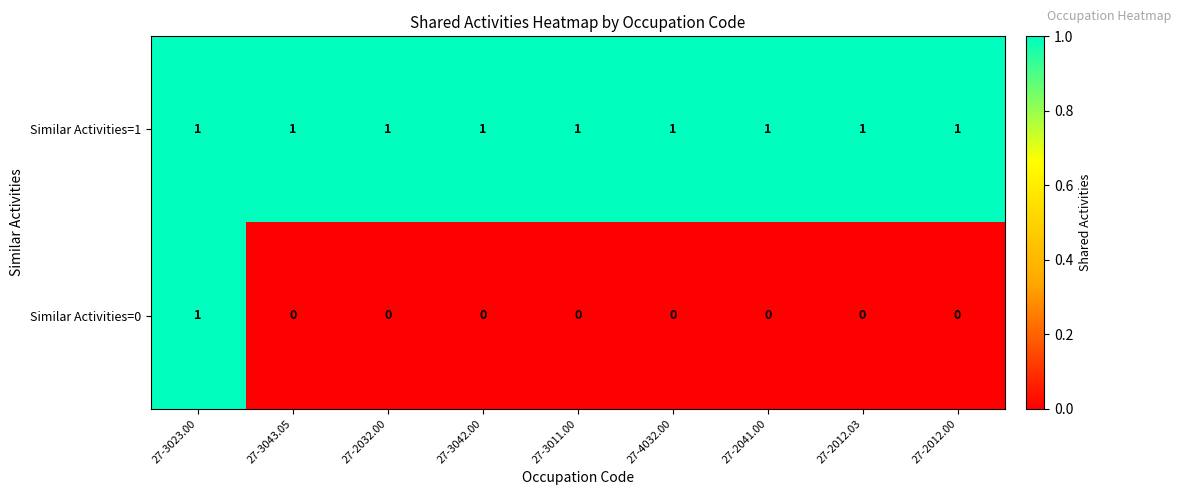

Reading left to right, list all the values displayed in this chart.

Similar Activities=1: 27-3023.00=1	27-3043.05=1	27-2032.00=1	27-3042.00=1	27-3011.00=1	27-4032.00=1	27-2041.00=1	27-2012.03=1	27-2012.00=1
Similar Activities=0: 27-3023.00=1	27-3043.05=0	27-2032.00=0	27-3042.00=0	27-3011.00=0	27-4032.00=0	27-2041.00=0	27-2012.03=0	27-2012.00=0